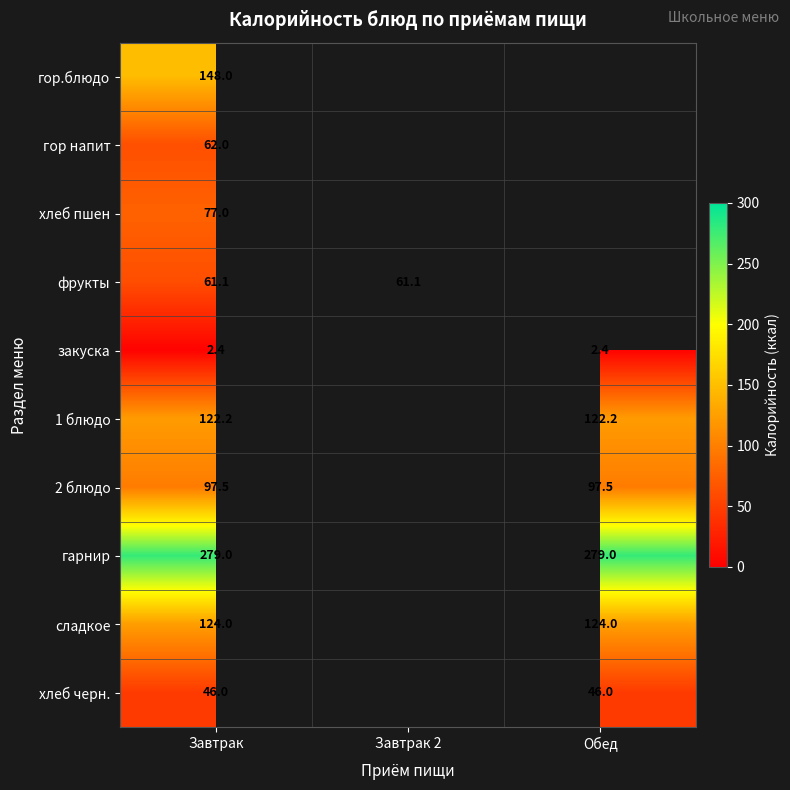

The value of гарнир at Завтрак is 427.0. True or false?

False